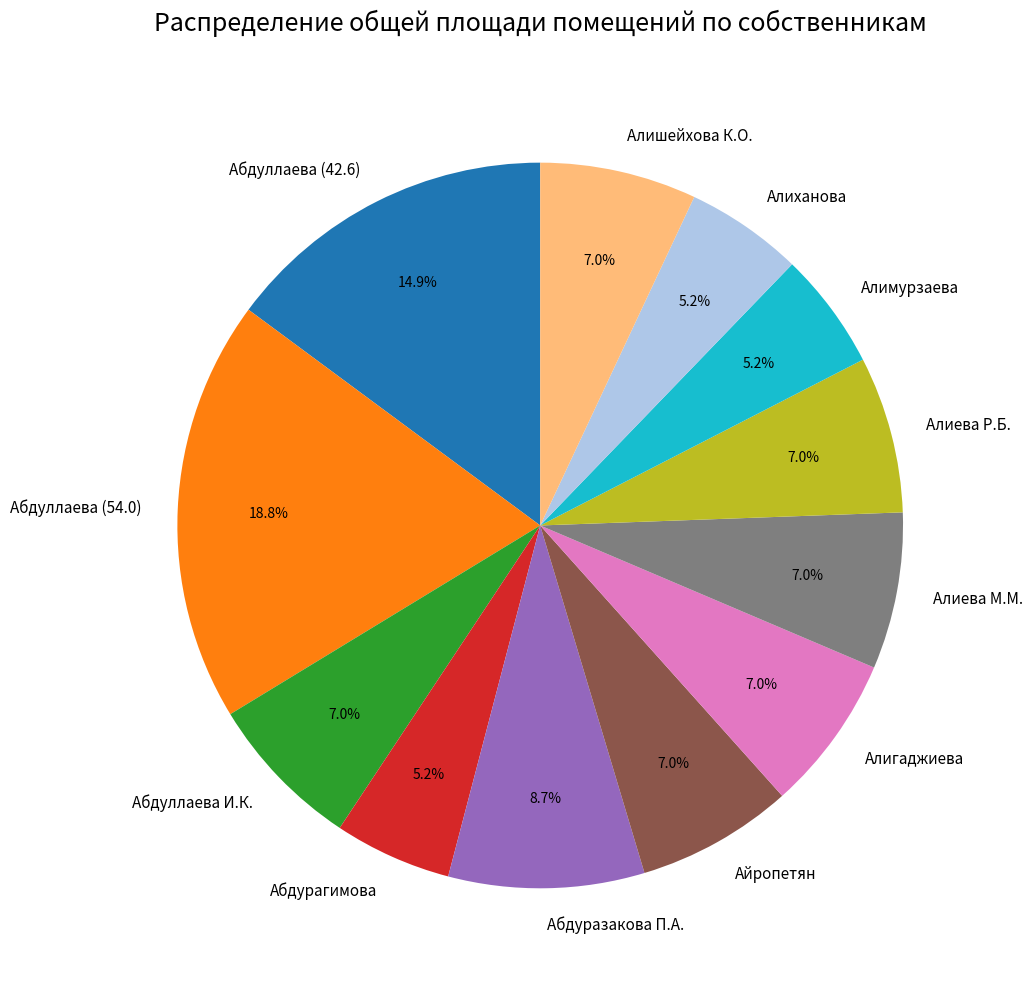

Is it true that Айропетян is 1% of the pie?

False